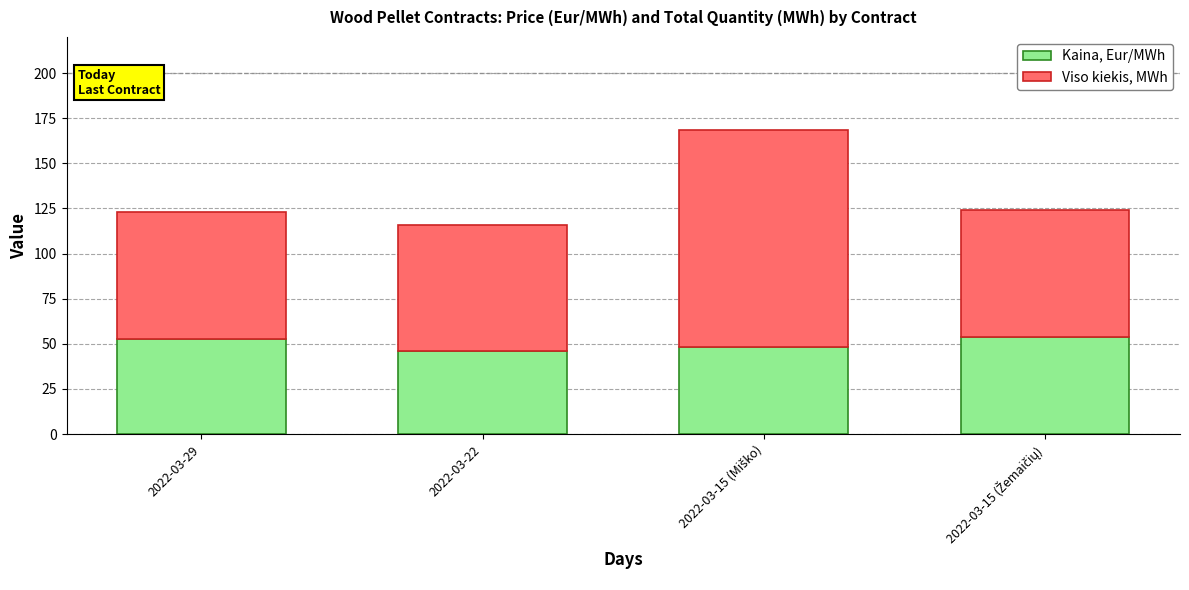

What is the lowest value of the Kaina, Eur/MWh series?

46.0